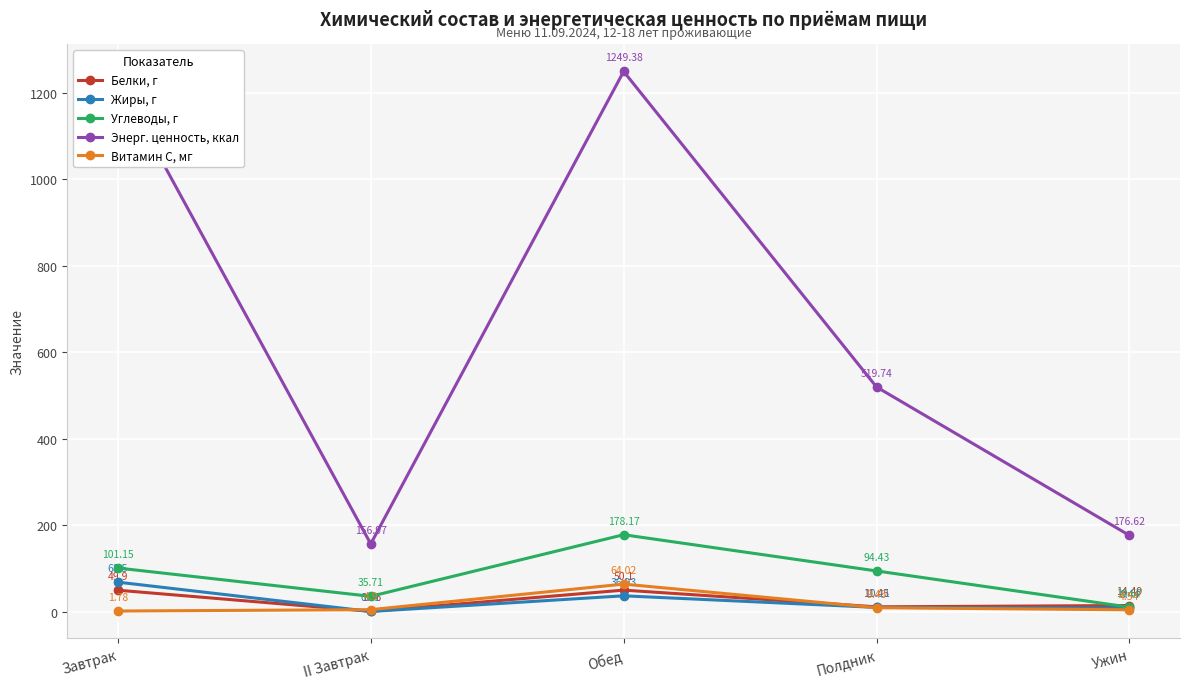

How many lines are shown in the chart?

5